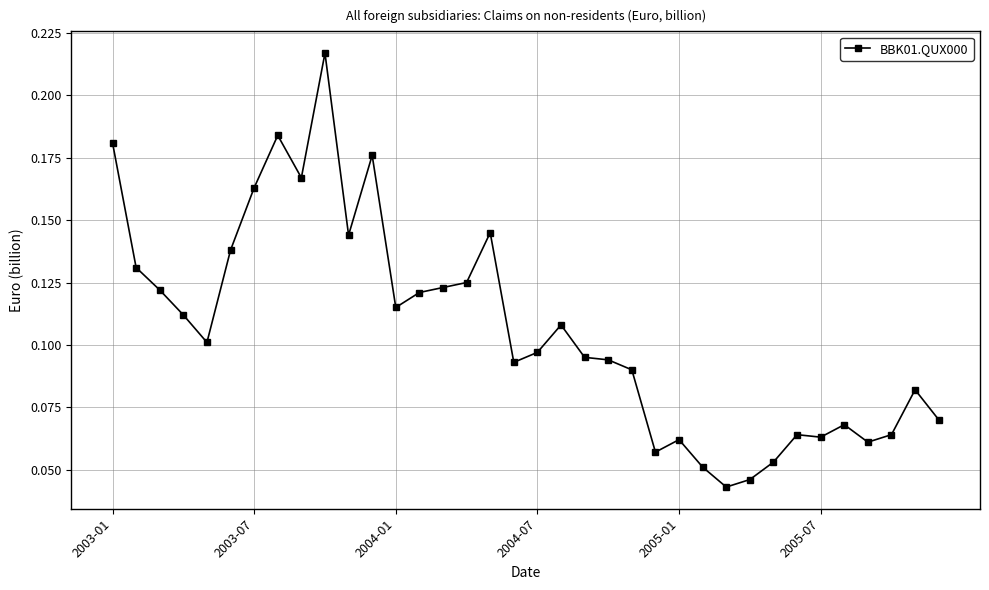

What is the sum of all values?

3.8